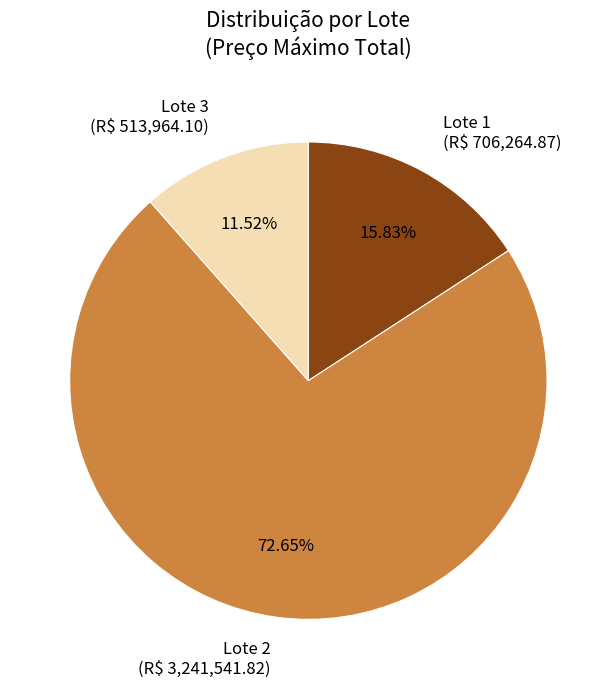

Which category has the smallest portion of the pie?

Lote 3